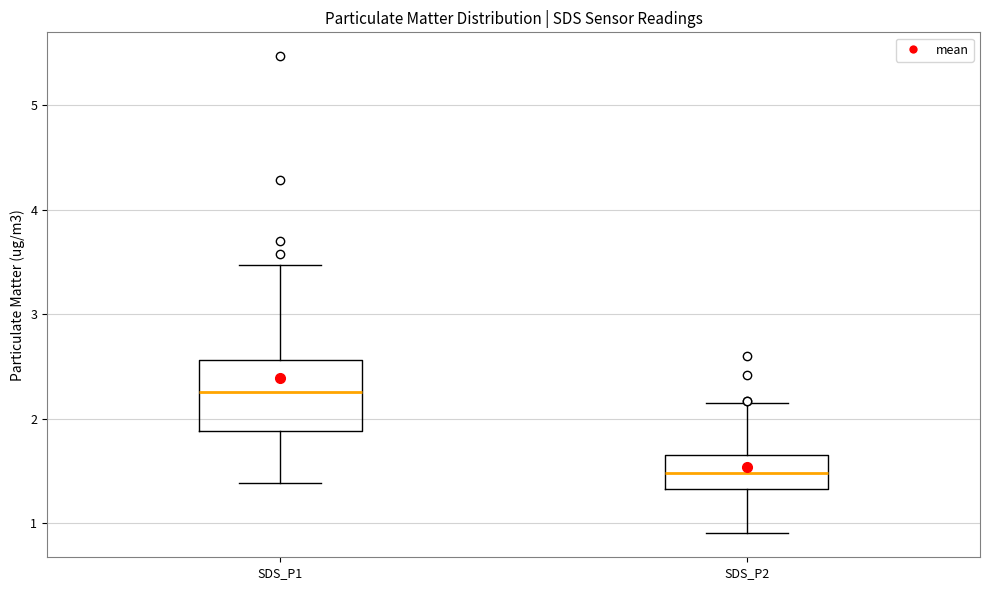

Reading left to right, transcribe this box plot: for each box, give where its median line is, the range the box spans, and where its two whiskers end, as read against the y-axis. The values are not printed on the chart, so give them approximately, as read against the axis.

SDS_P1: median 2.3, box 1.9 to 2.6, whiskers 1.4 to 3.5
SDS_P2: median 1.5, box 1.3 to 1.7, whiskers 0.9 to 2.2